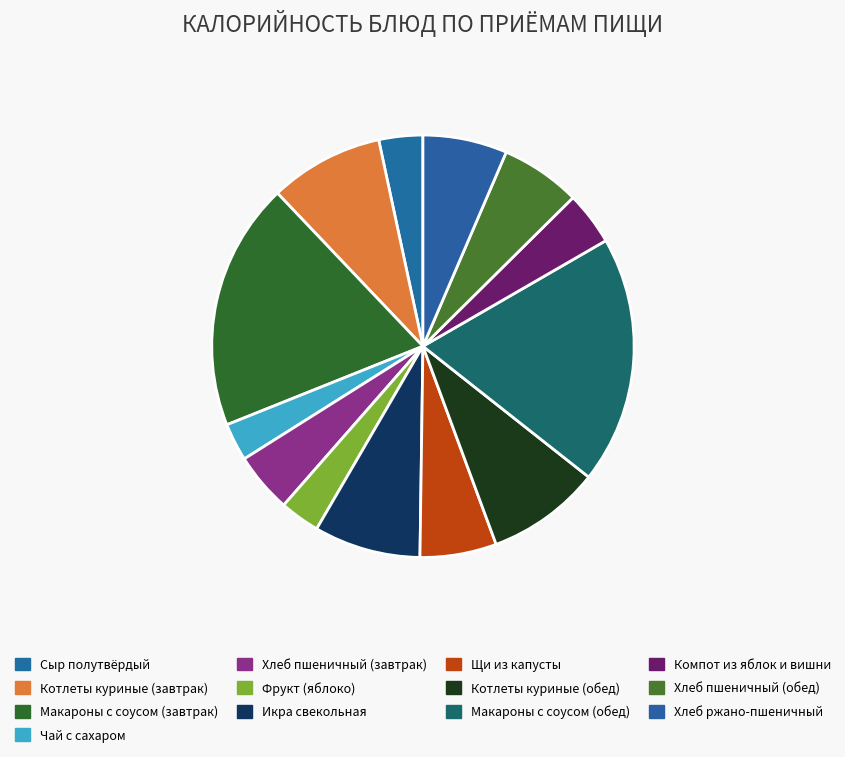

Is there a majority slice in this chart?

No